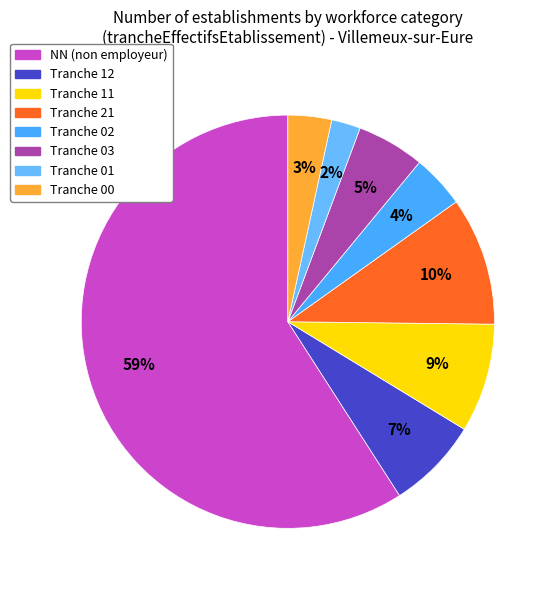

Count the number of slices in the pie.

8